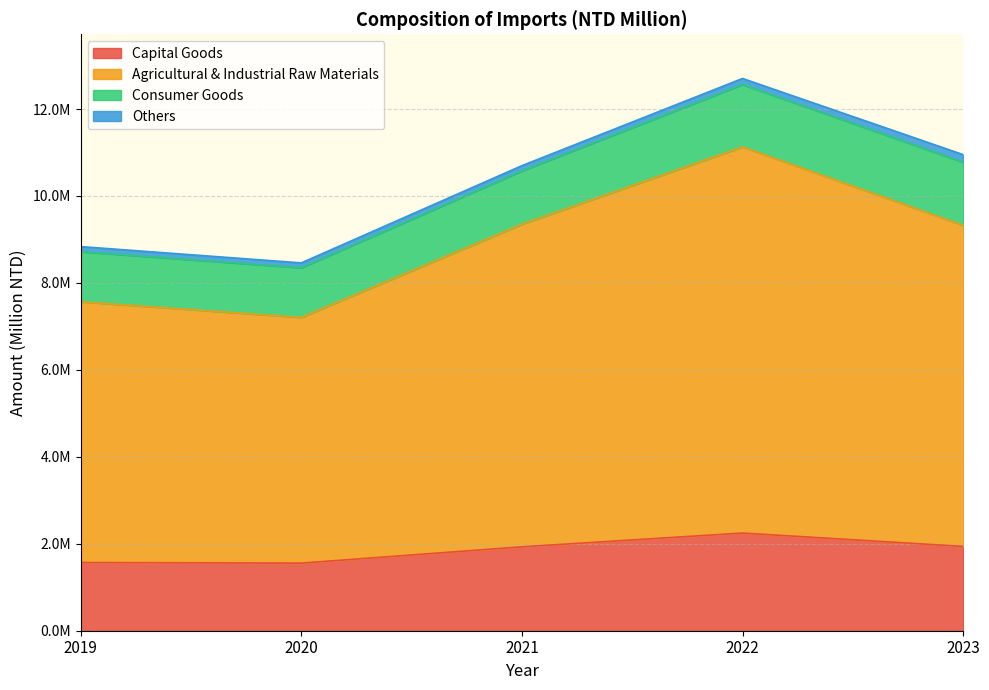

Which category has the highest value across all series?

2022